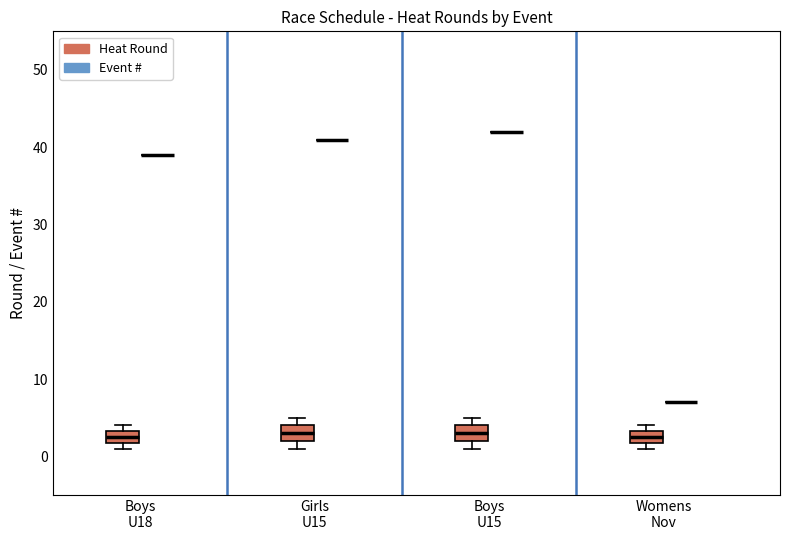

Reading left to right, transcribe this box plot: for each box, give where its median line is, the range the box spans, and where its two whiskers end, as read against the y-axis. The values are not printed on the chart, so give them approximately, as read against the axis.

Boys U18 (Heat Round): median 3 (inside the box), box 2 to 3, whiskers 1 to 4
Boys U18 (Event #): box collapsed to a line at 39, whiskers 39 to 39
Girls U15 (Heat Round): median 3, box 2 to 4, whiskers 1 to 5
Girls U15 (Event #): box collapsed to a line at 41, whiskers 41 to 41
Boys U15 (Heat Round): median 3, box 2 to 4, whiskers 1 to 5
Boys U15 (Event #): box collapsed to a line at 42, whiskers 42 to 42
Womens Nov (Heat Round): median 3 (inside the box), box 2 to 3, whiskers 1 to 4
Womens Nov (Event #): box collapsed to a line at 7, whiskers 7 to 7